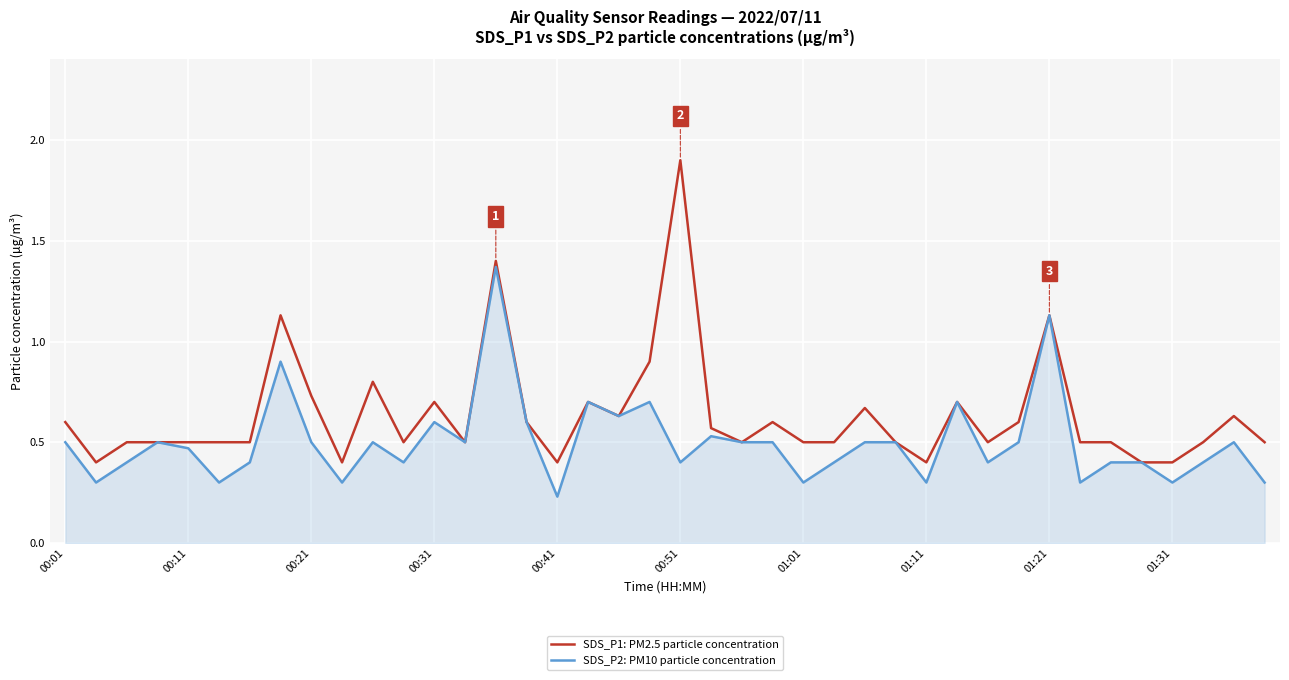

Rank the series by their maximum value, from highest to lowest.

SDS_P1: PM2.5 particle concentration, SDS_P2: PM10 particle concentration